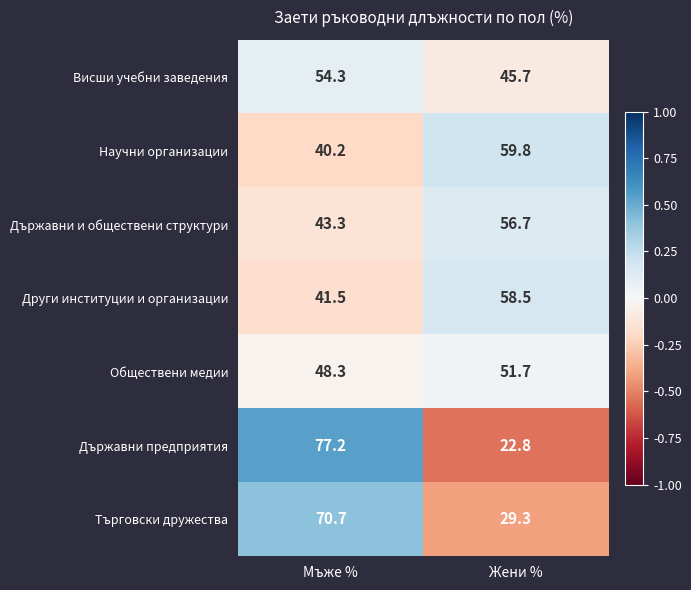

What is the difference between the highest and lowest values at Жени %?

37.0